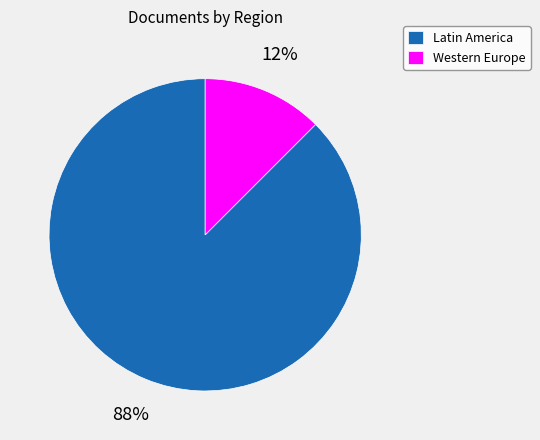

Rank the categories by value from highest to lowest.

Latin America, Western Europe